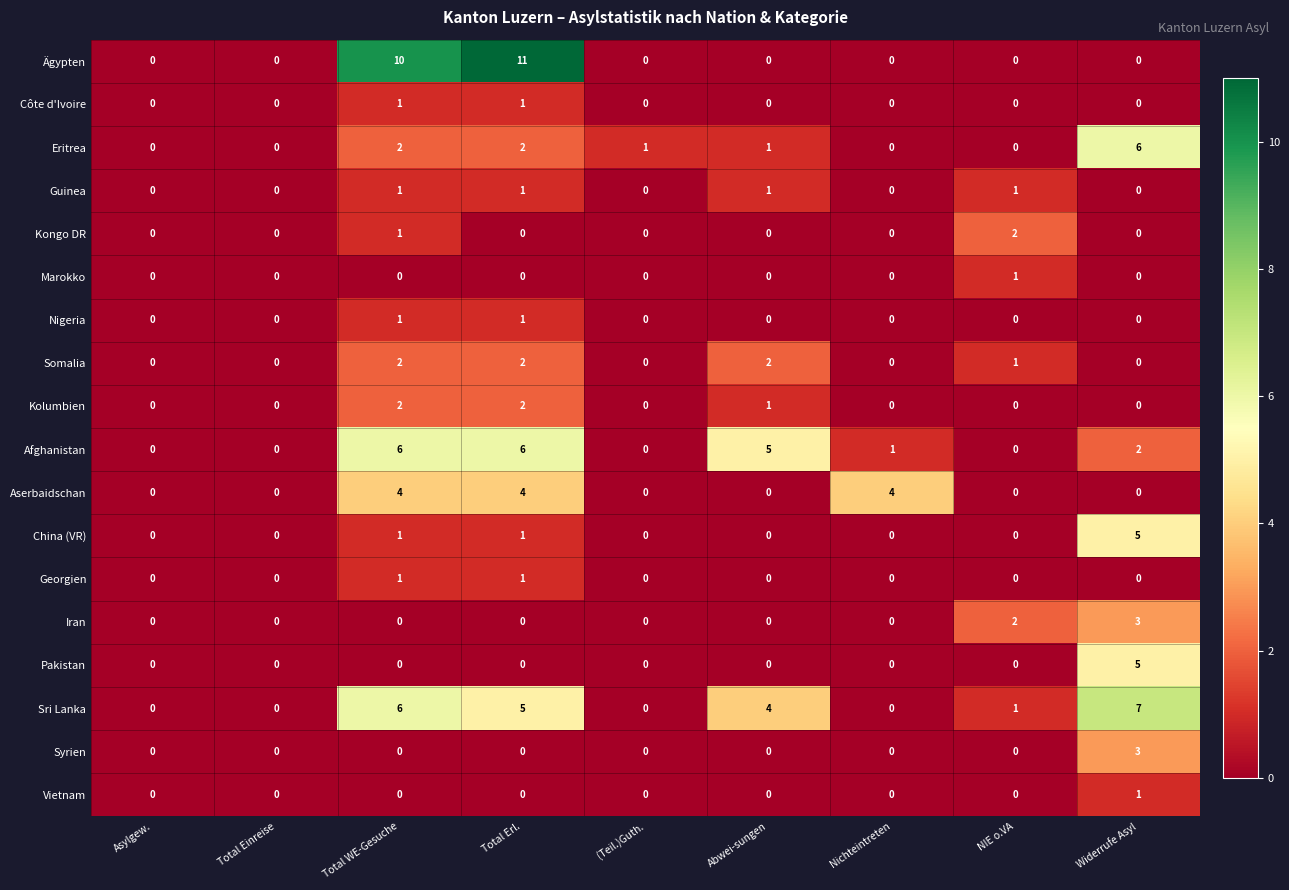

What is the maximum value shown in the chart?

11